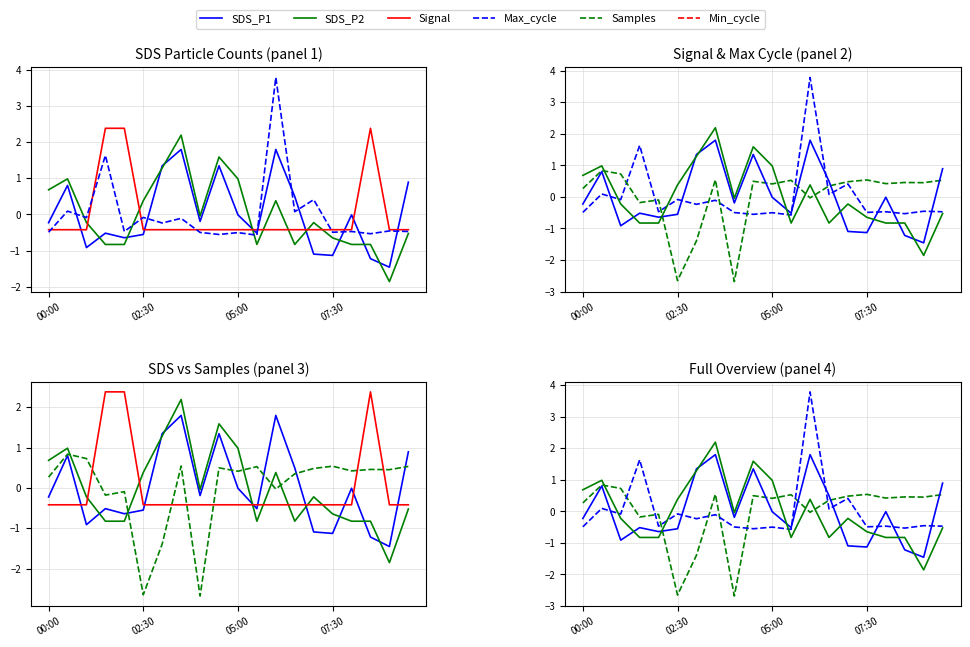

After their last crossing, which series has the higher values: SDS_P2 or Signal?

Signal